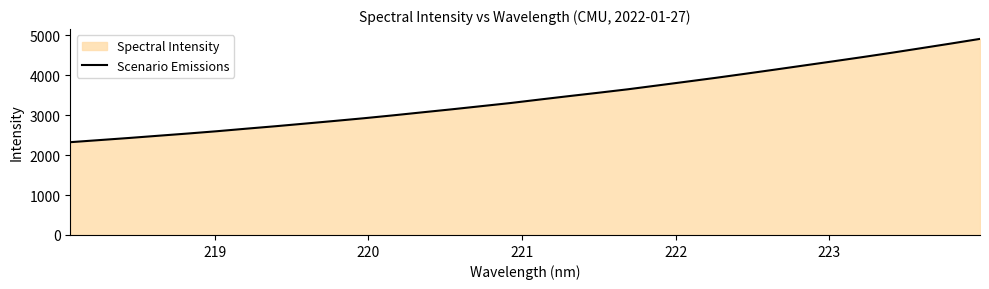

What is the difference between the maximum and minimum values?

2589.2